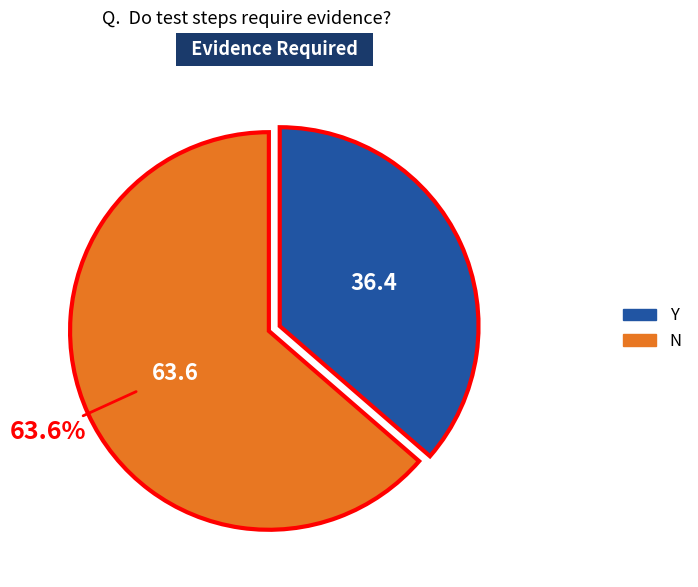

How many segments does this pie chart have?

2